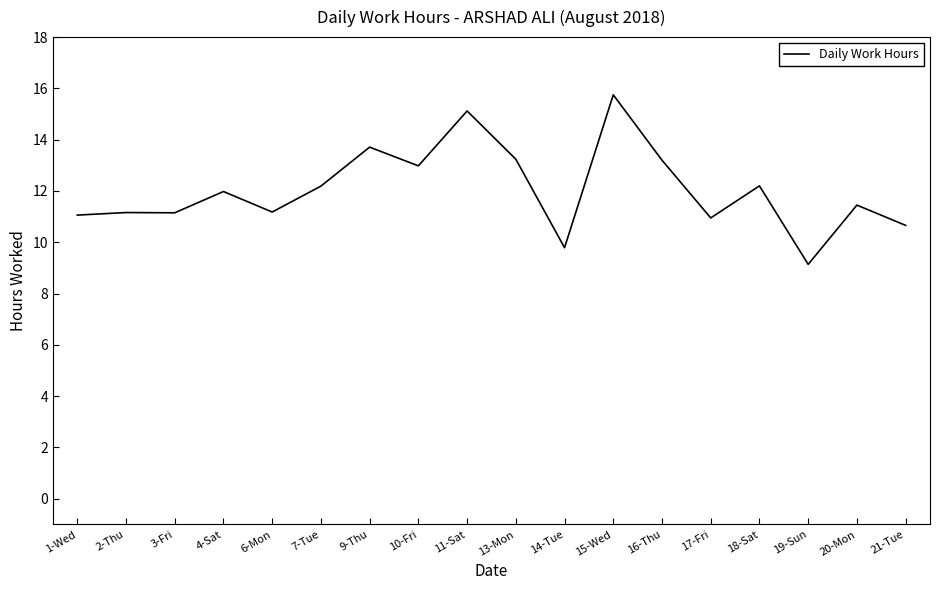

Which label corresponds to the smallest value in the chart?

19-Sun